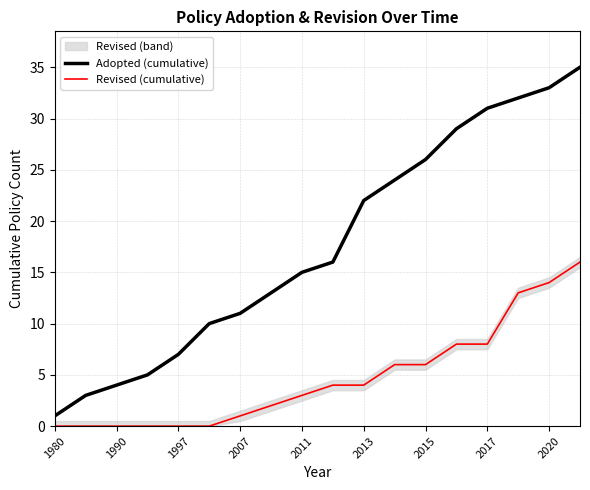

The value of Revised (cumulative) at 17 is 22. True or false?

False